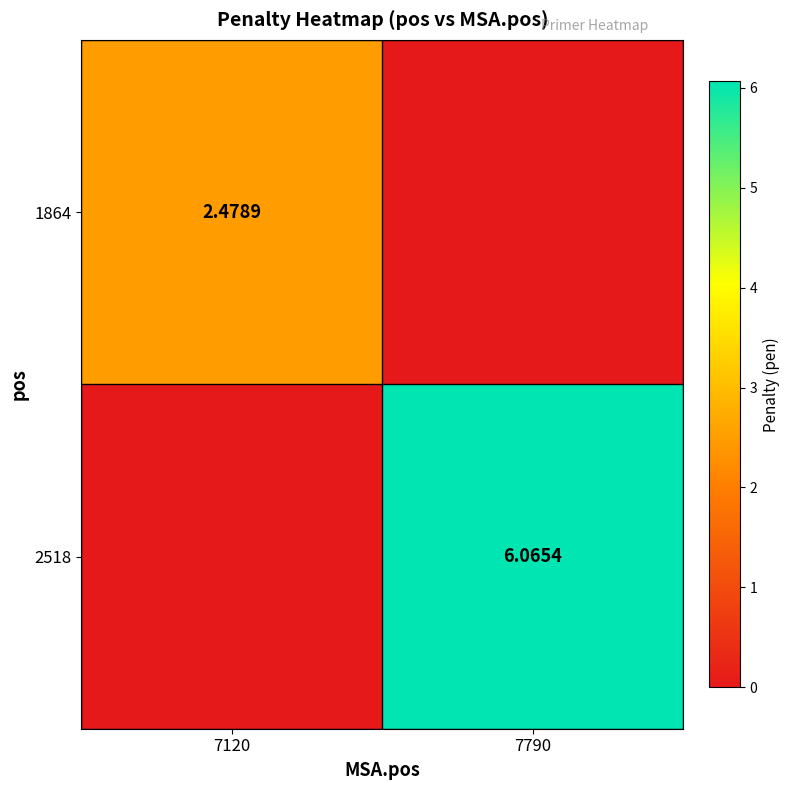

Is the value of 2518 at 7790 greater than the value of 1864 at 7120?

Yes